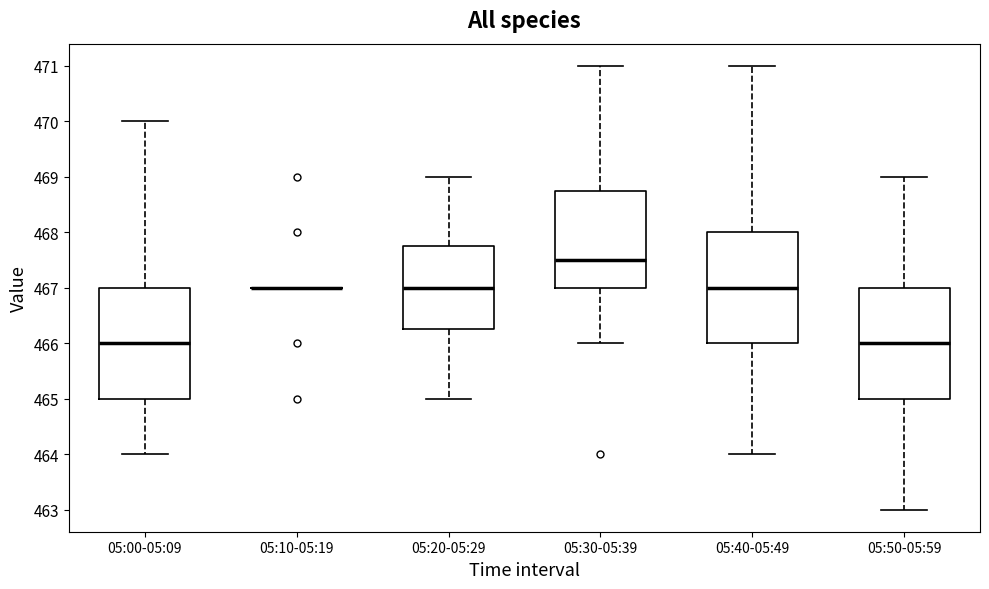

Where does the lower whisker of the box for 05:30-05:39 end on the y-axis? The values are not printed on the chart, so give them approximately, as read against the axis.

466.0